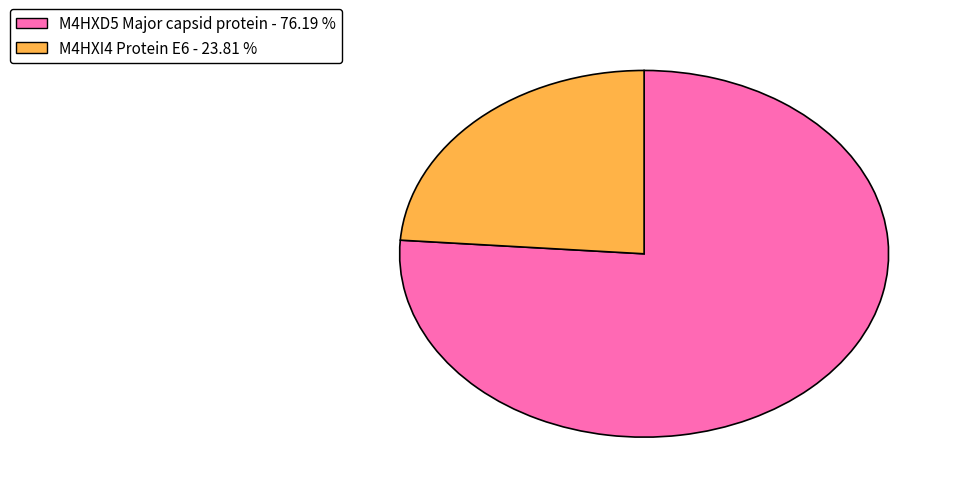

Does M4HXI4 Protein E6 account for over 50% of the chart?

No